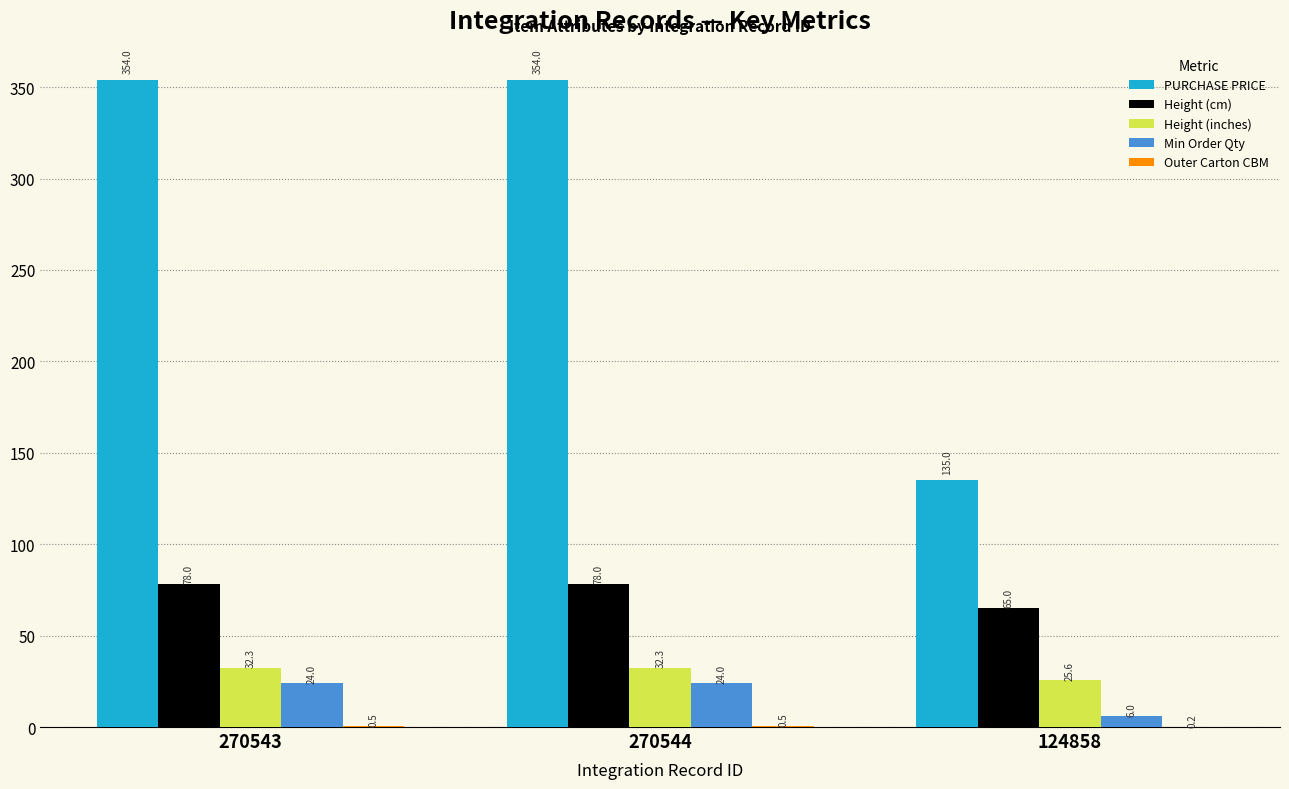

What is the spread (max minus min) of values at 124858?

134.8